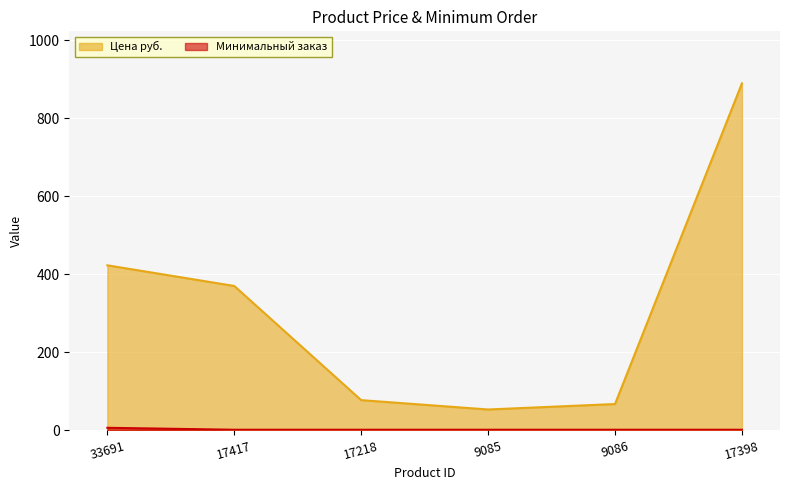

Between 17218 and 33691, which is larger?

33691